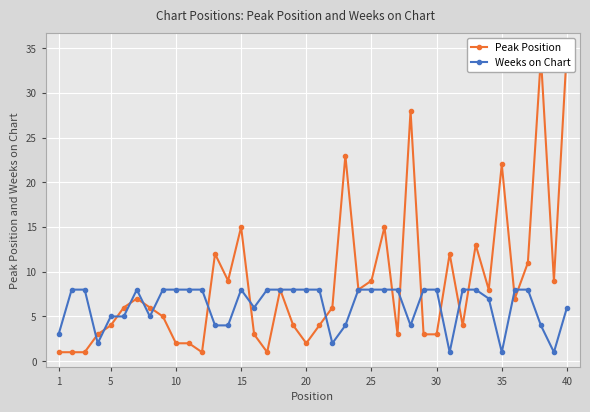

Is this an area chart (filled region under the line)?

No